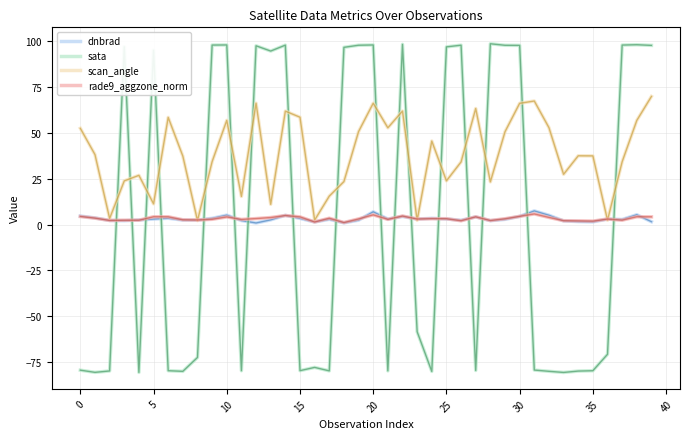

How many negative values does the sata series have?

21